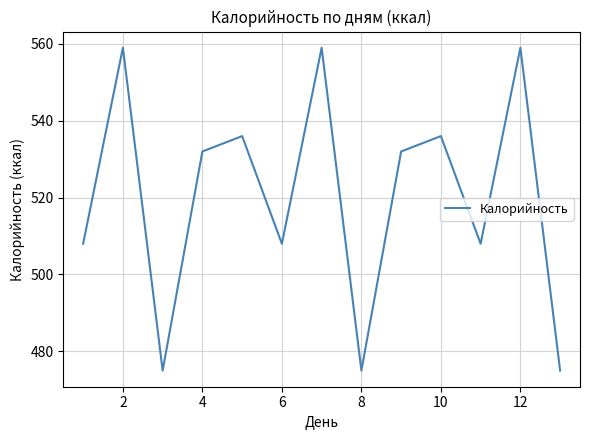

What is the smallest value displayed?

475